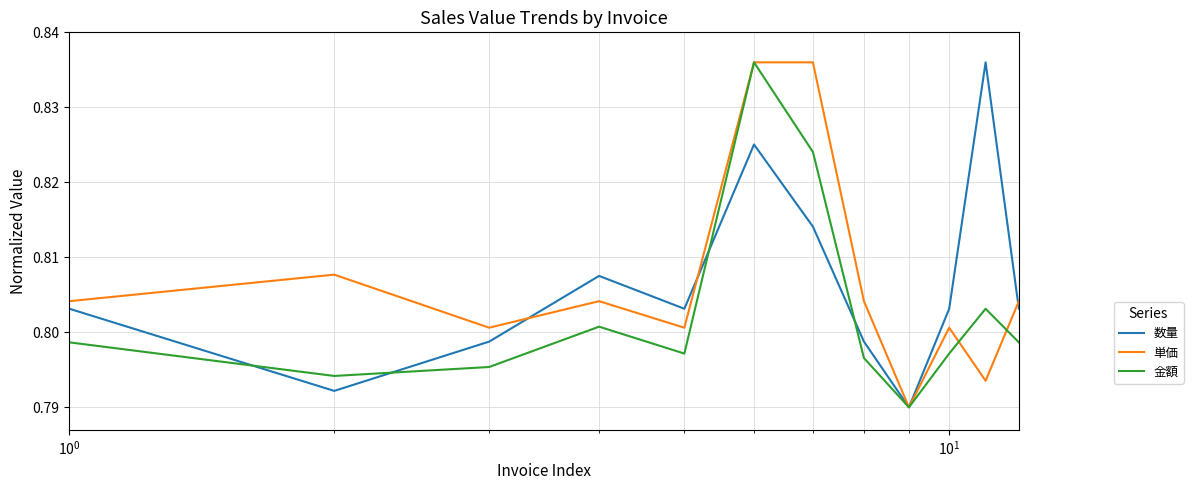

Which series has the largest total across all categories?

単価